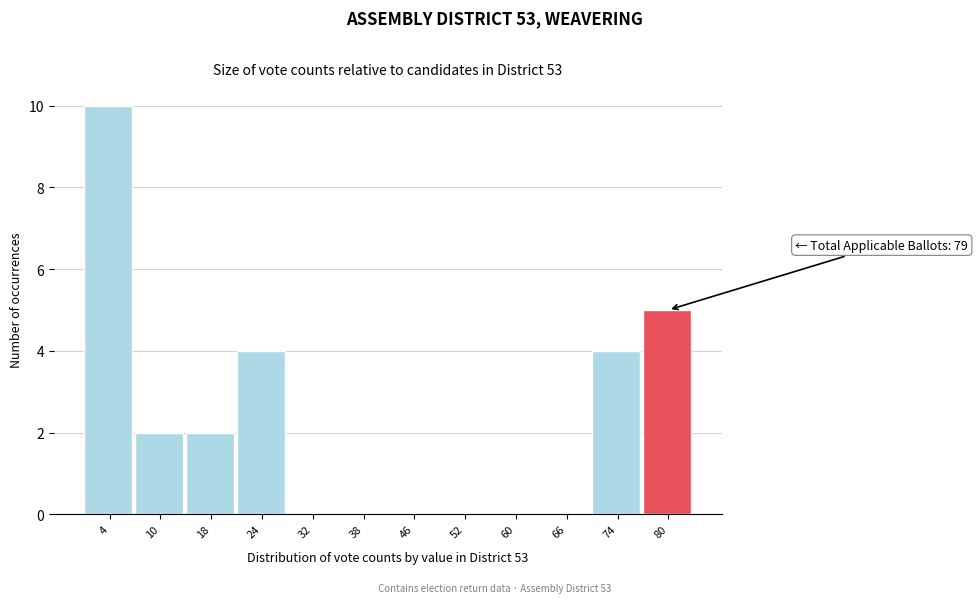

Over which range of the x-axis is the bar tallest?

0 to 7